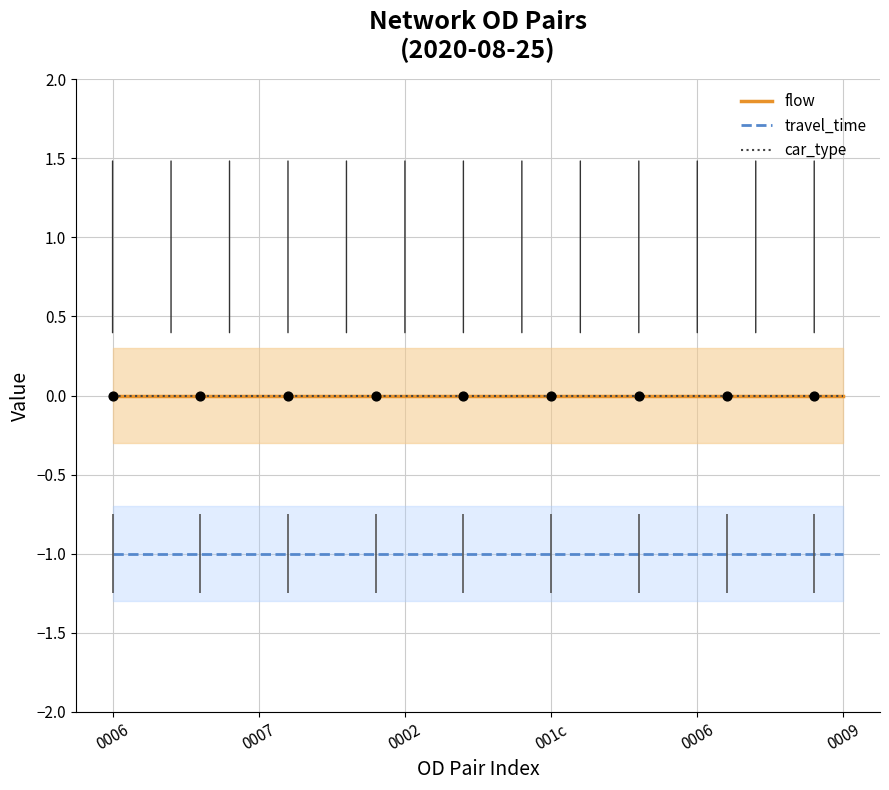

Which series contains the lowest Y value?

travel_time